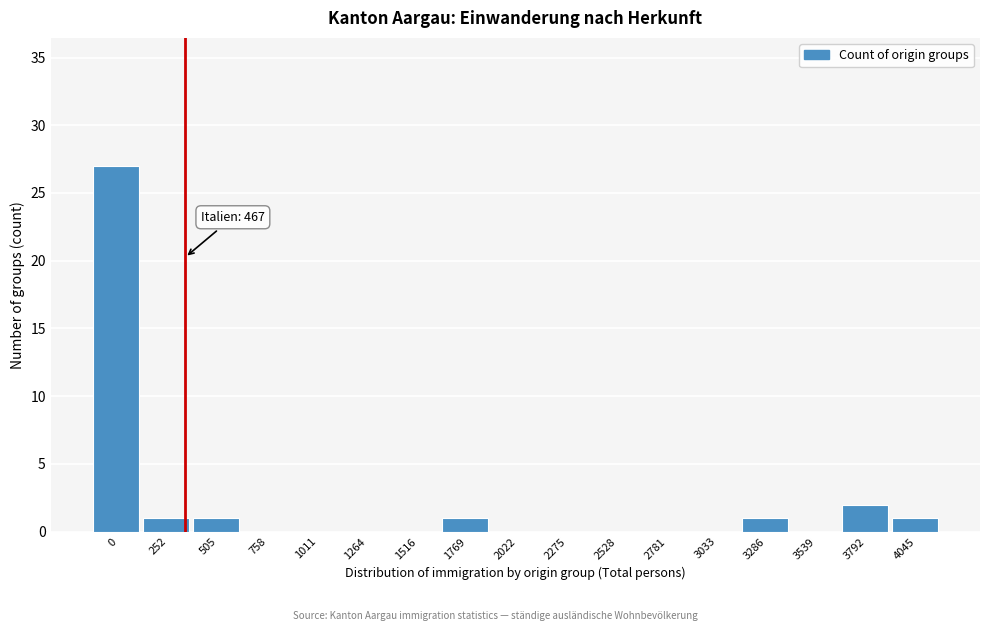

Reading right to left, what are all the values shown in this chart?

4045=1	3792=2	3539=0	3286=1	3033=0	2781=0	2528=0	2275=0	2022=0	1769=1	1516=0	1264=0	1011=0	758=0	505=1	252=1	0=27